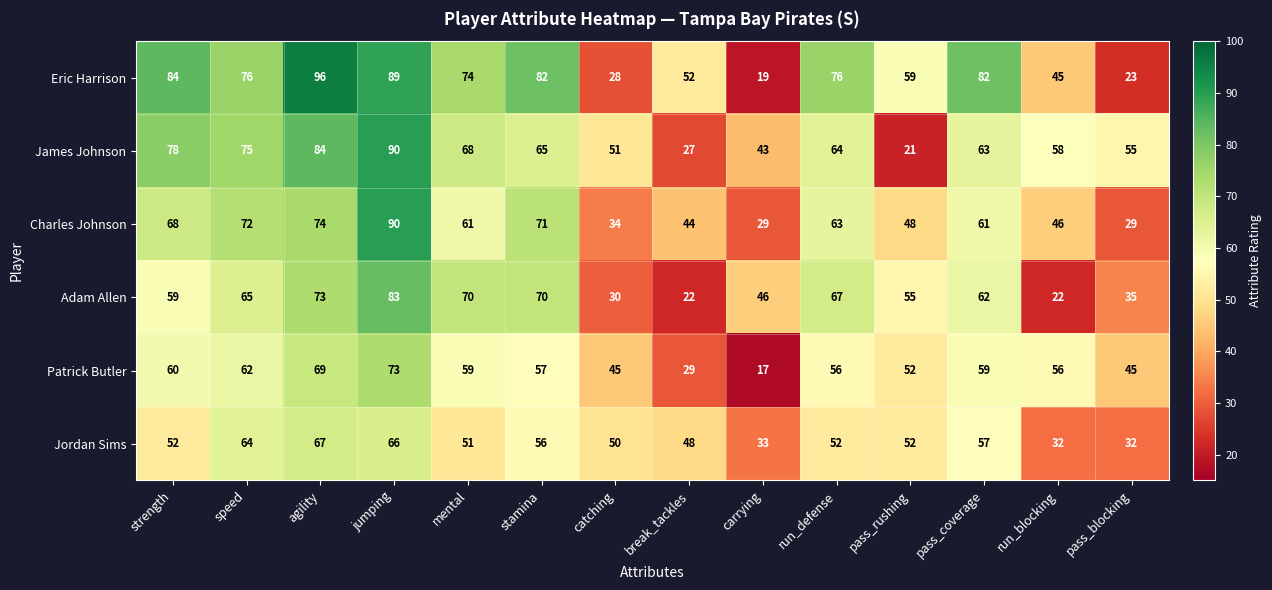

What is the sum of all Jordan Sims values?

712